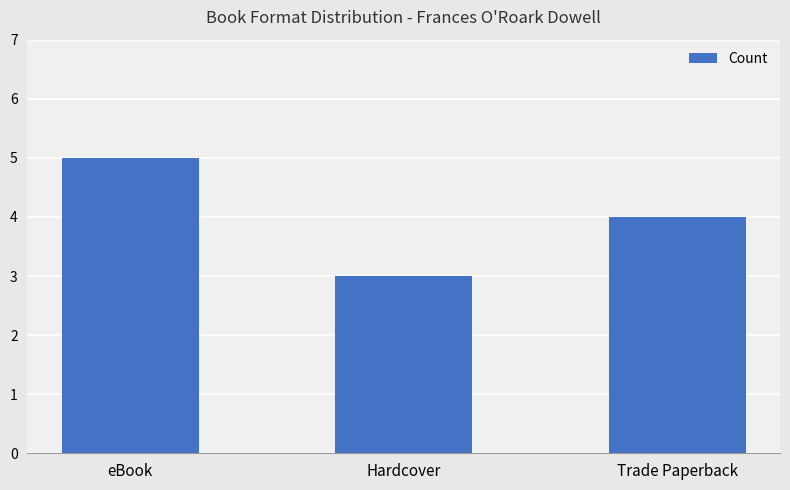

Does the chart contain any negative values?

No